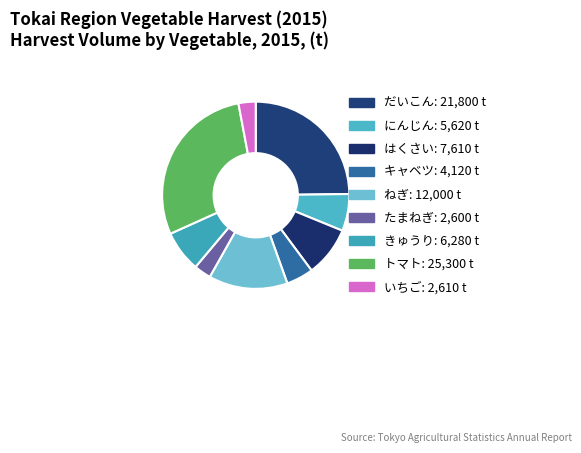

Is いちご the majority of the pie?

No